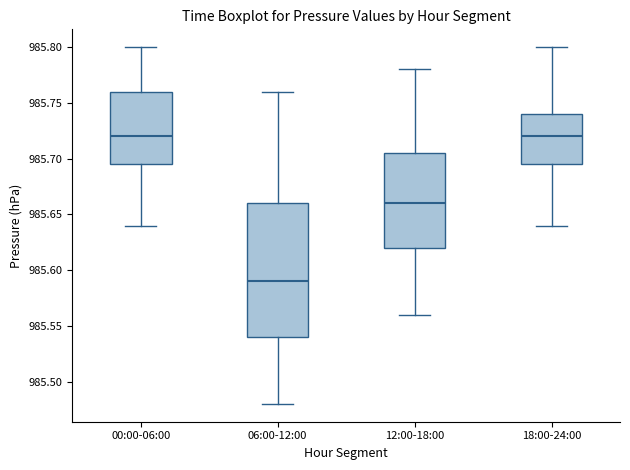

Reading left to right, read every box against the y-axis: the position of its median line, the range the box covers, and the ends of its whiskers. The values are not printed on the chart, so give them approximately, as read against the axis.

00:00-06:00: median 985.720, box 985.695 to 985.760, whiskers 985.640 to 985.800
06:00-12:00: median 985.590, box 985.540 to 985.660, whiskers 985.480 to 985.760
12:00-18:00: median 985.660, box 985.620 to 985.705, whiskers 985.560 to 985.780
18:00-24:00: median 985.720, box 985.695 to 985.740, whiskers 985.640 to 985.800